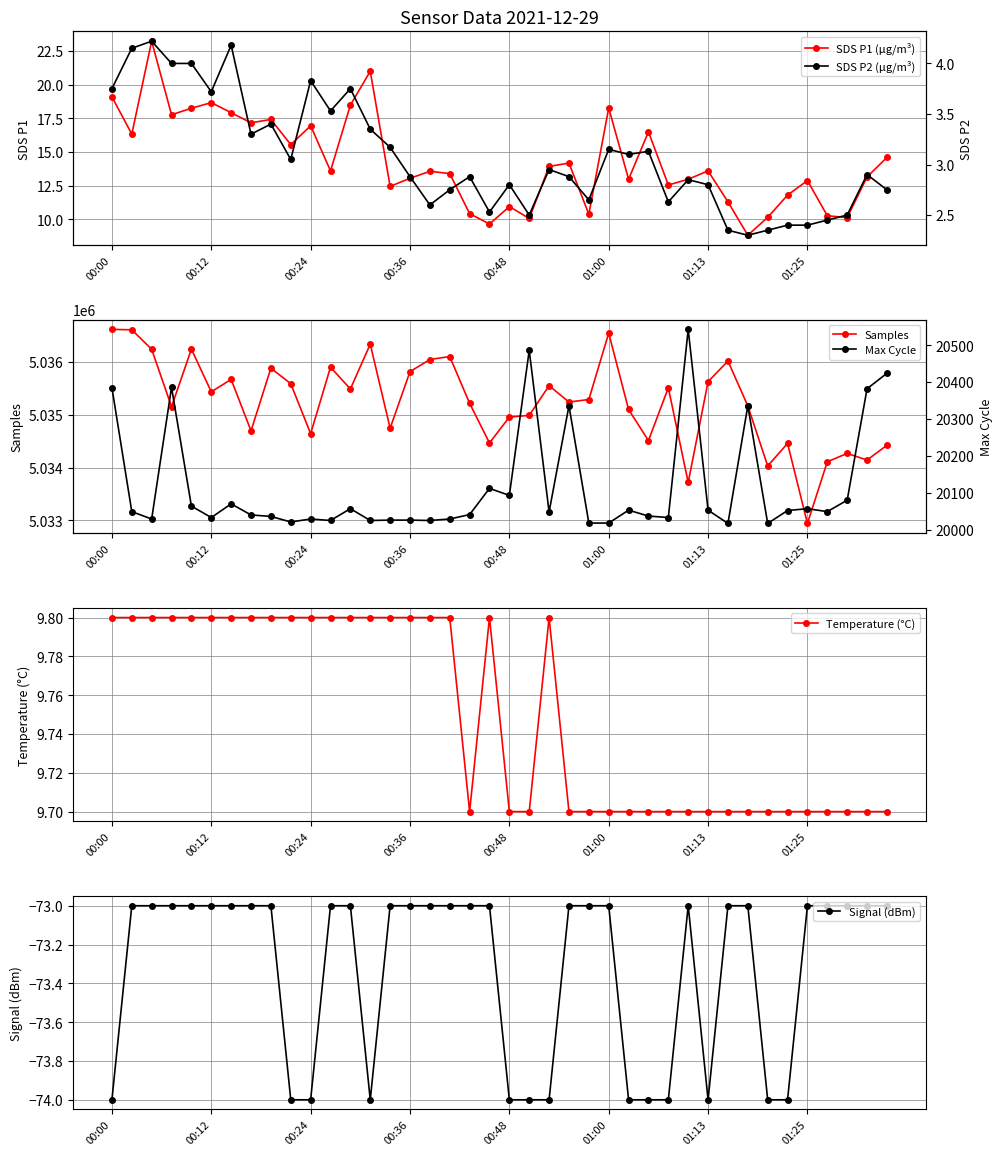

What is the lowest value of the Samples series?

5032944